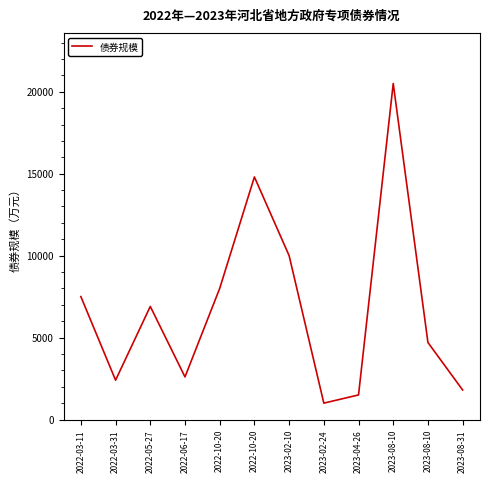

Is this an area chart (filled region under the line)?

No